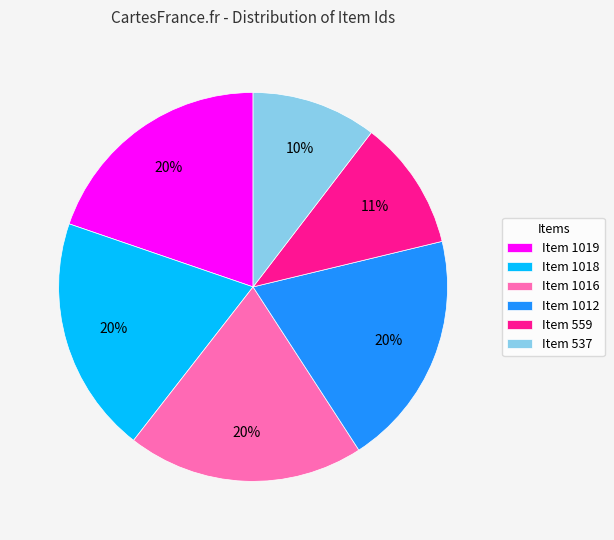

To the nearest percent, what is the average slice percentage?

17%